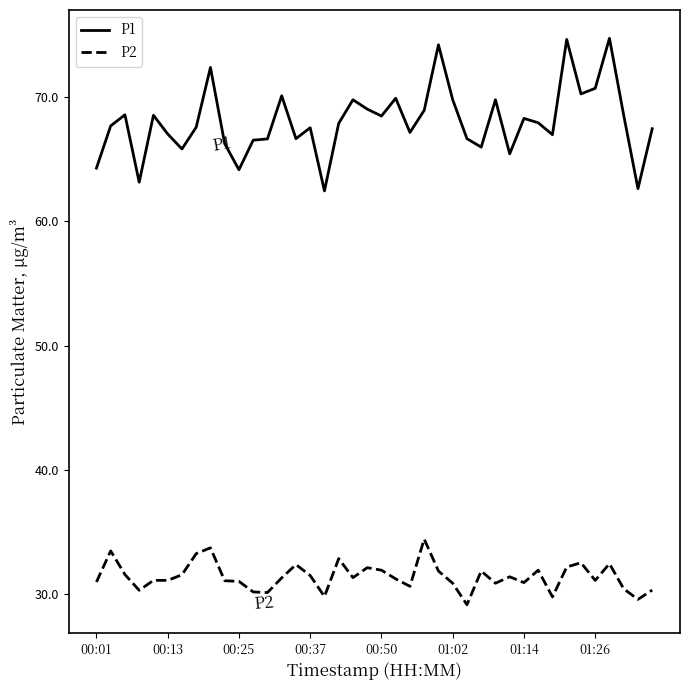

What is the minimum value for P1?

62.5